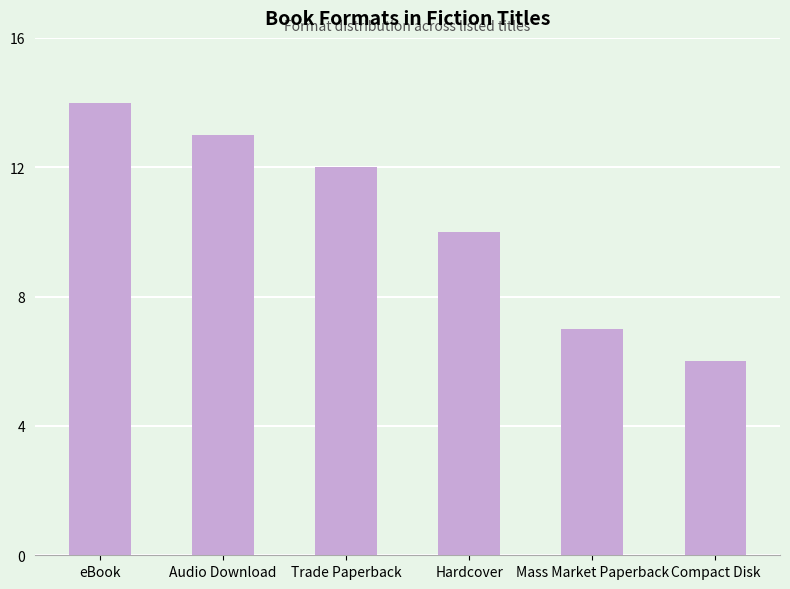

What is the ratio of the value at Trade Paperback to the value at Audio Download?

0.9